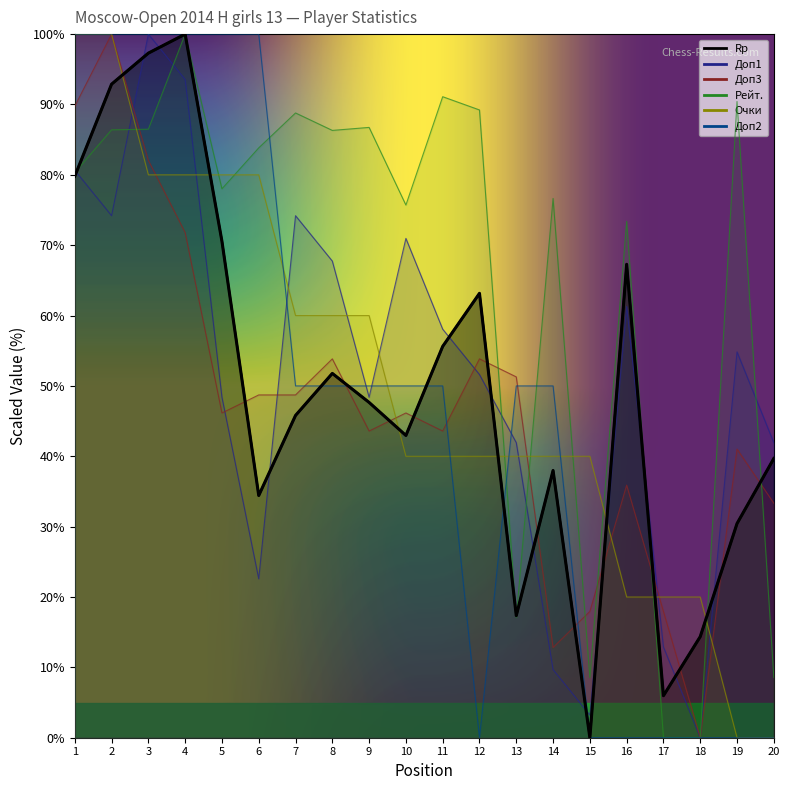

What is the difference between the maximum and second lowest values in the Рейт. series?

100.0